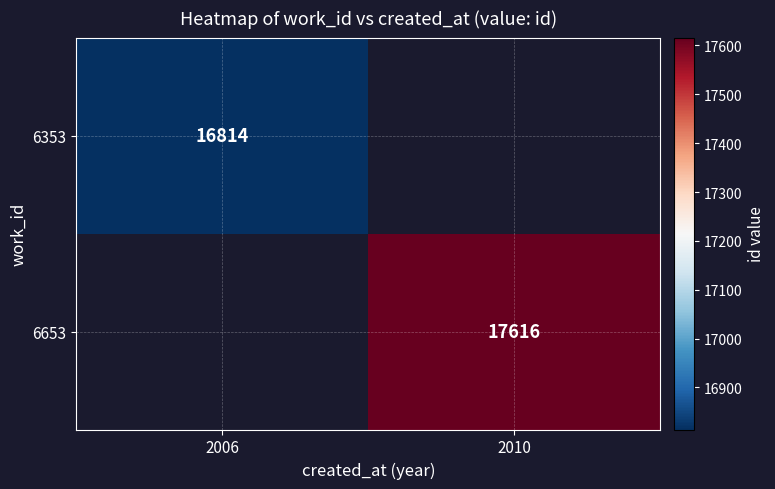

True or false: 6353 has a value of 10233 at 2006.

False